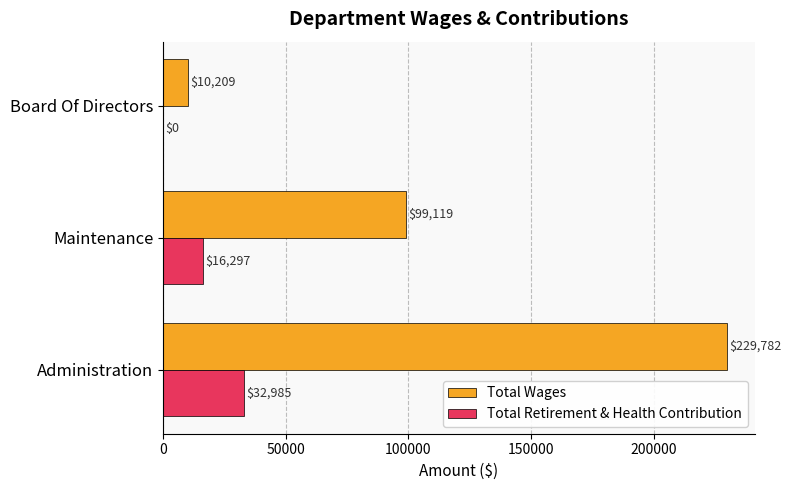

Count the number of categories in the chart.

3